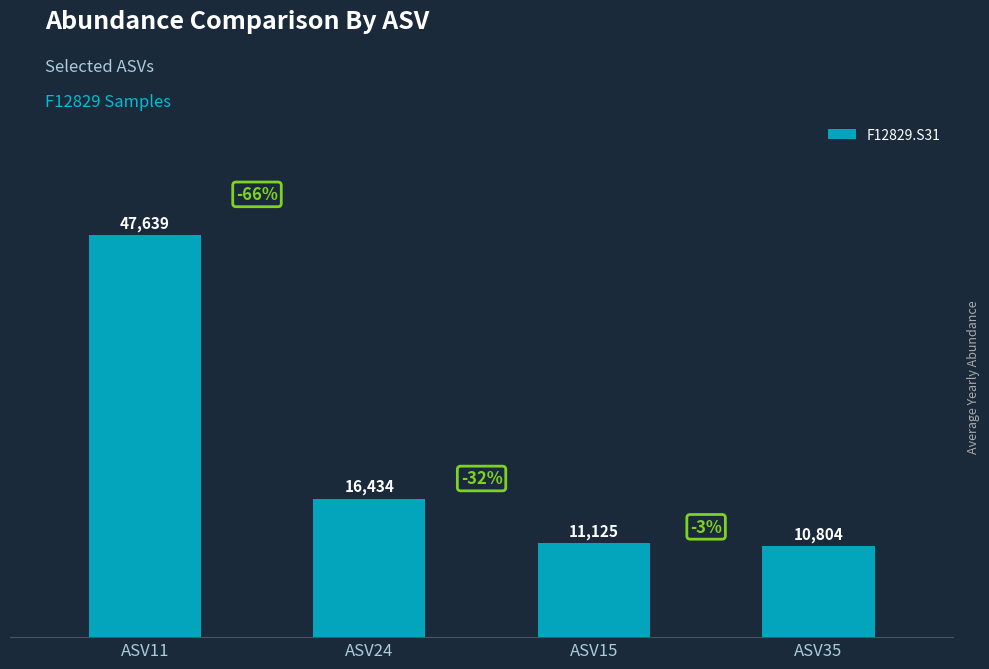

Rank the categories by value from lowest to highest.

ASV35, ASV15, ASV24, ASV11